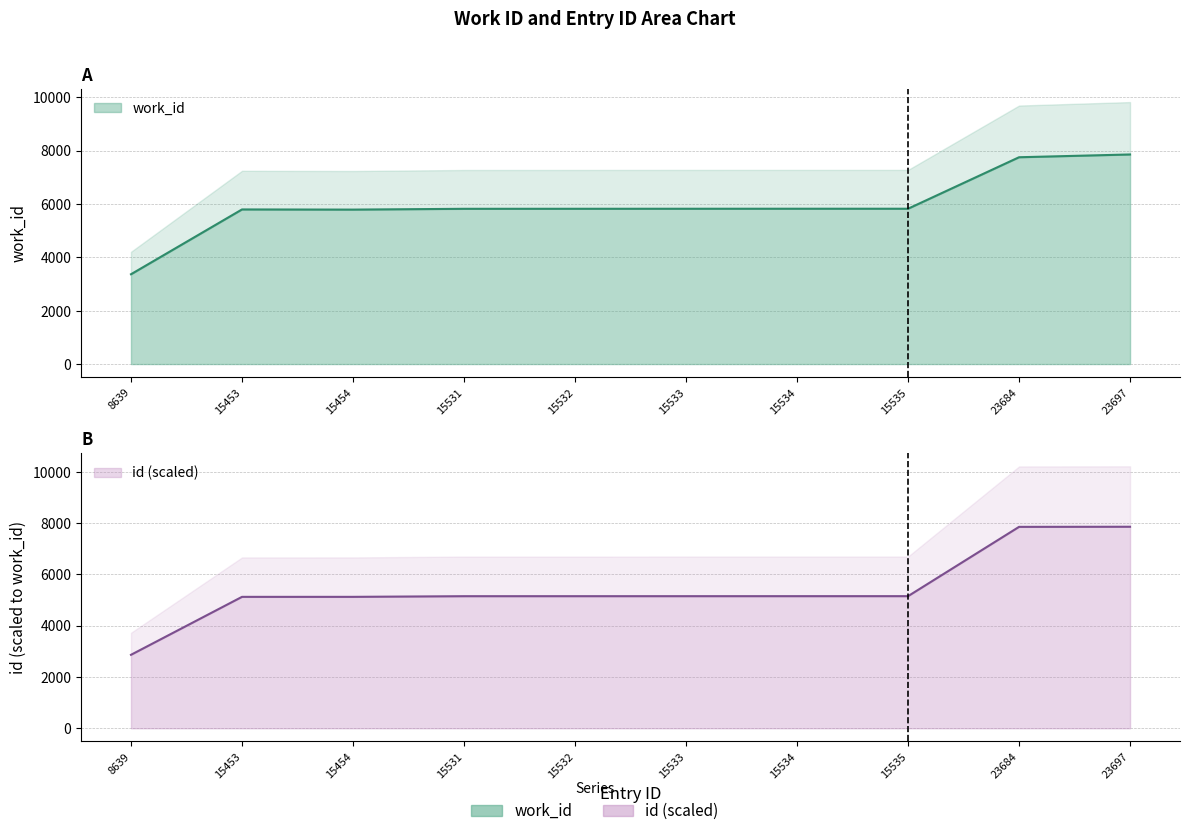

The value of id at 8639 is 2862.9. True or false?

True